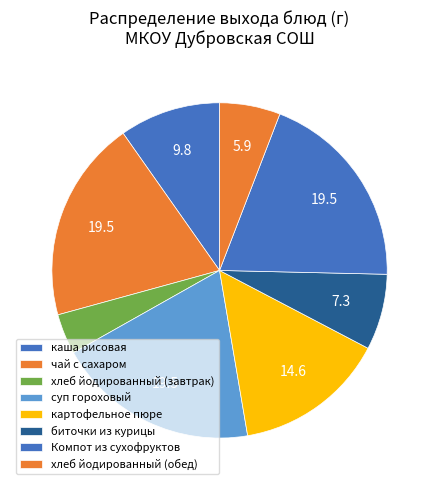

How many slices are in this pie chart?

8